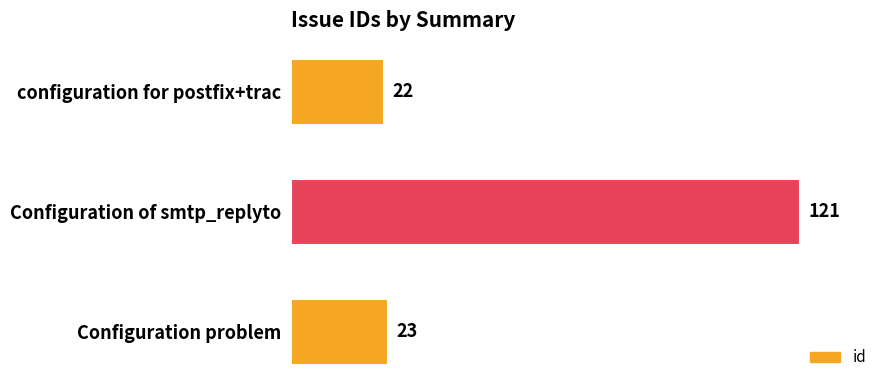

Reading top to bottom, what are all the values shown in this chart?

22	121	23